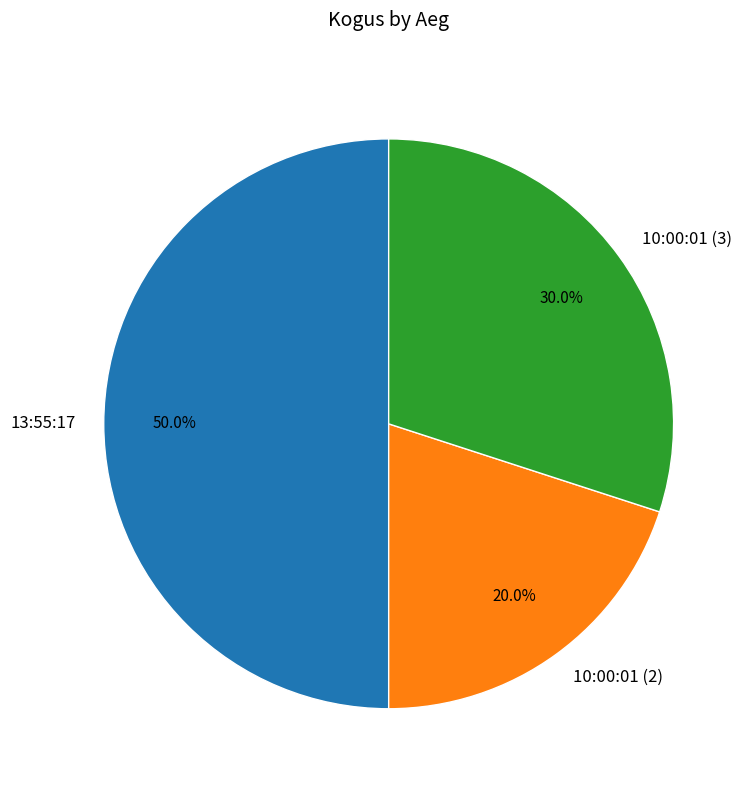

Combined, do 10:00:01 (3) and 13:55:17 account for over 50%?

Yes